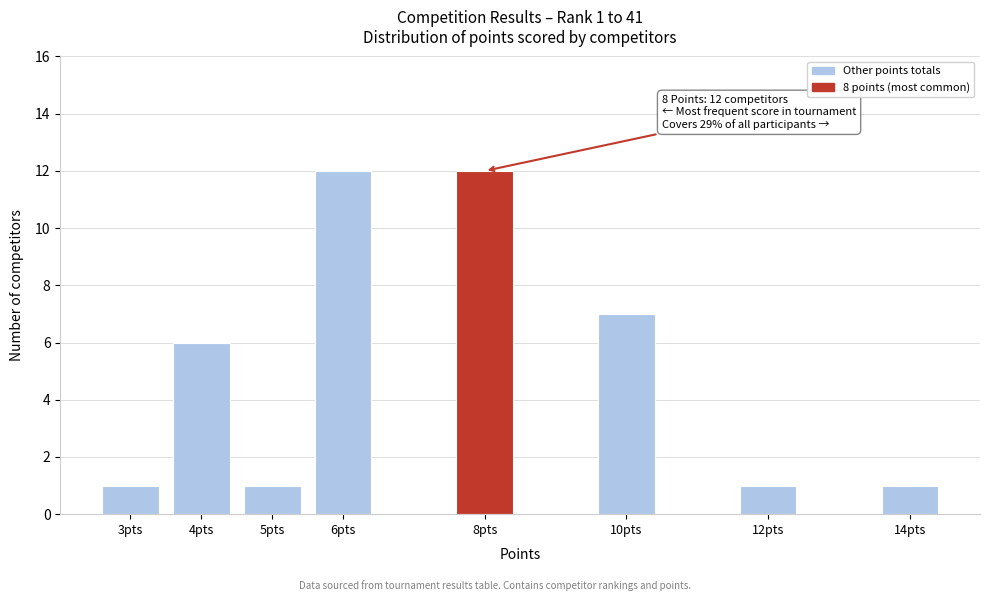

Reading left to right, list all the values displayed in this chart.

3pts=1	4pts=6	5pts=1	6pts=12	8pts=12	10pts=7	12pts=1	14pts=1